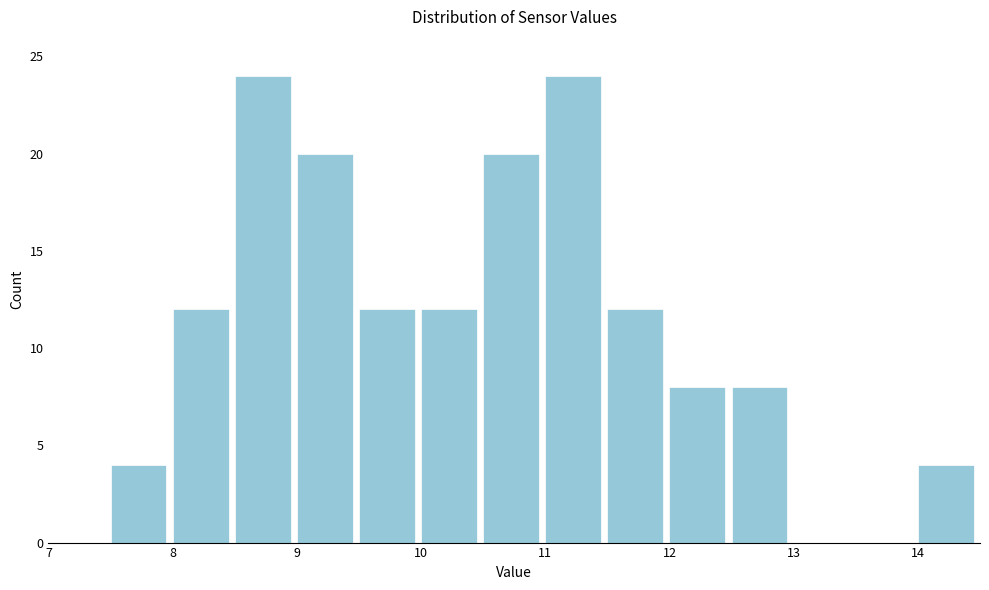

Reading left to right, transcribe this chart: for each bar, give the range it covers on the x-axis and its height. The values are not printed on the chart, so give them approximately, as read against the axis.

7.0 to 7.5: 0
7.5 to 8.0: 4
8.0 to 8.5: 12
8.5 to 9.0: 24
9.0 to 9.5: 20
9.5 to 10.0: 12
10.0 to 10.5: 12
10.5 to 11.0: 20
11.0 to 11.5: 24
11.5 to 12.0: 12
12.0 to 12.5: 8
12.5 to 13.0: 8
13.0 to 13.5: 0
13.5 to 14.0: 0
14.0 to 14.5: 4